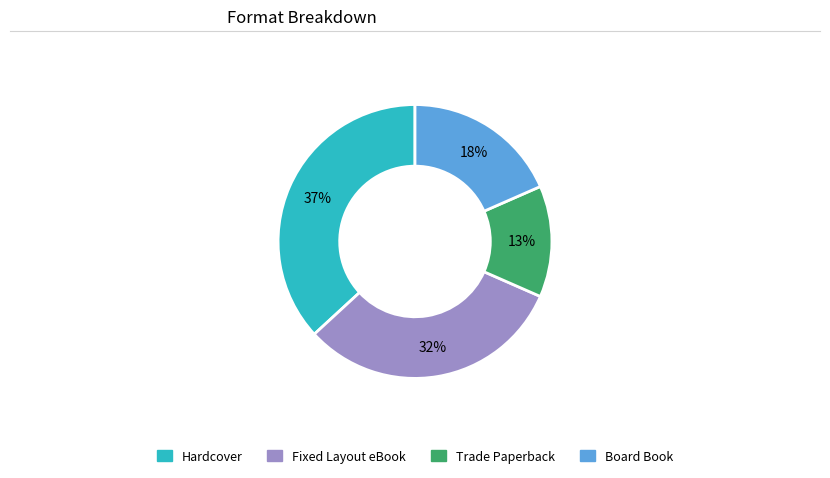

Is there a majority slice in this chart?

No